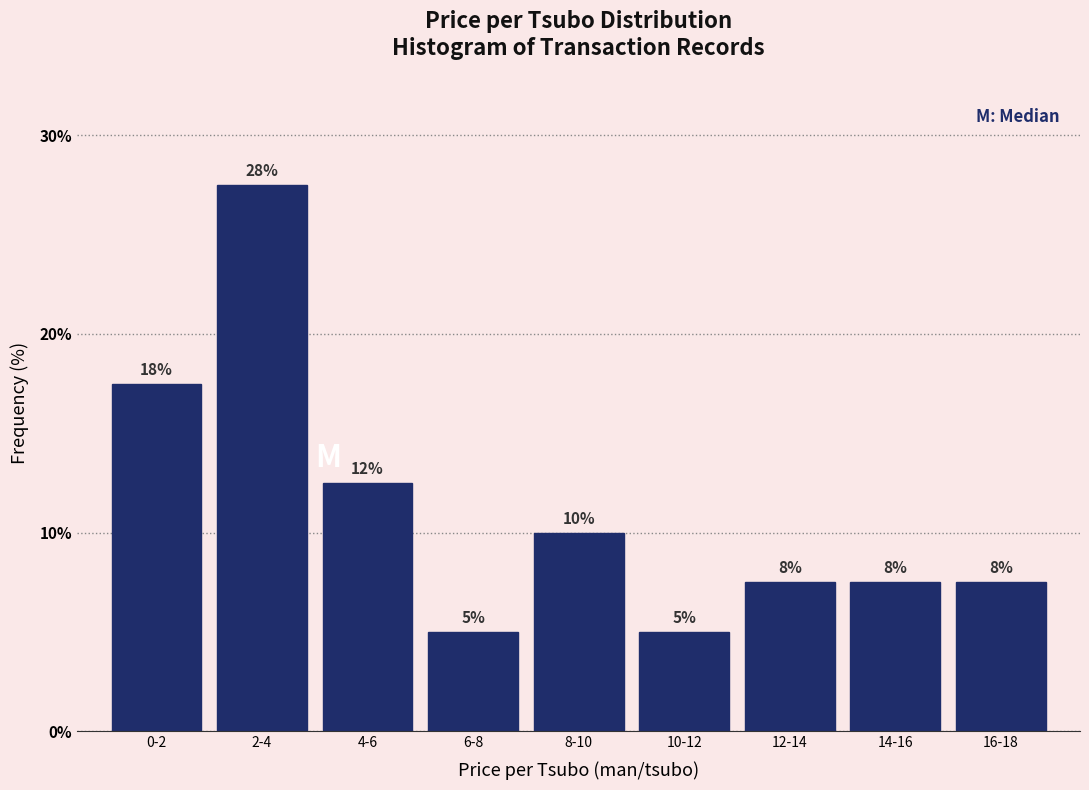

Are the bars horizontal?

No